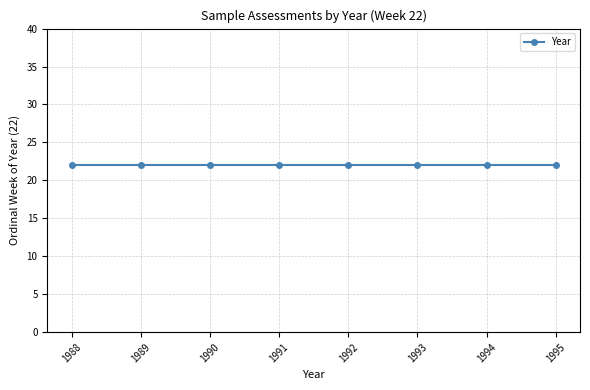

Rank the categories by value from lowest to highest.

1988, 1989, 1990, 1991, 1992, 1993, 1994, 1995